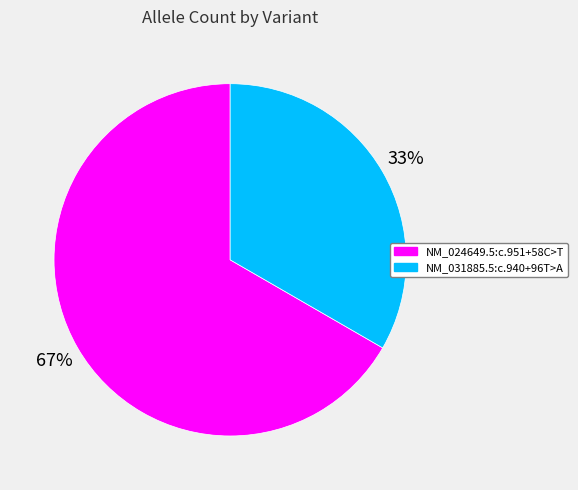

To the nearest percent, what is the combined percentage of NM_031885.5:c.940+96T>A and NM_024649.5:c.951+58C>T?

100%